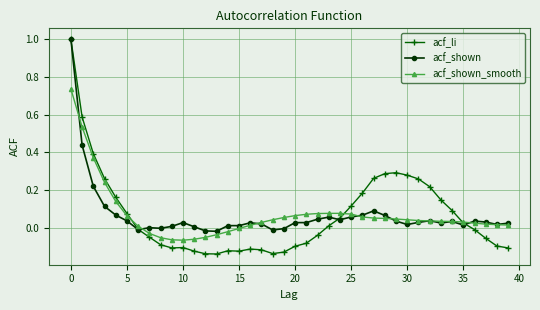

How many lines are shown in the chart?

3